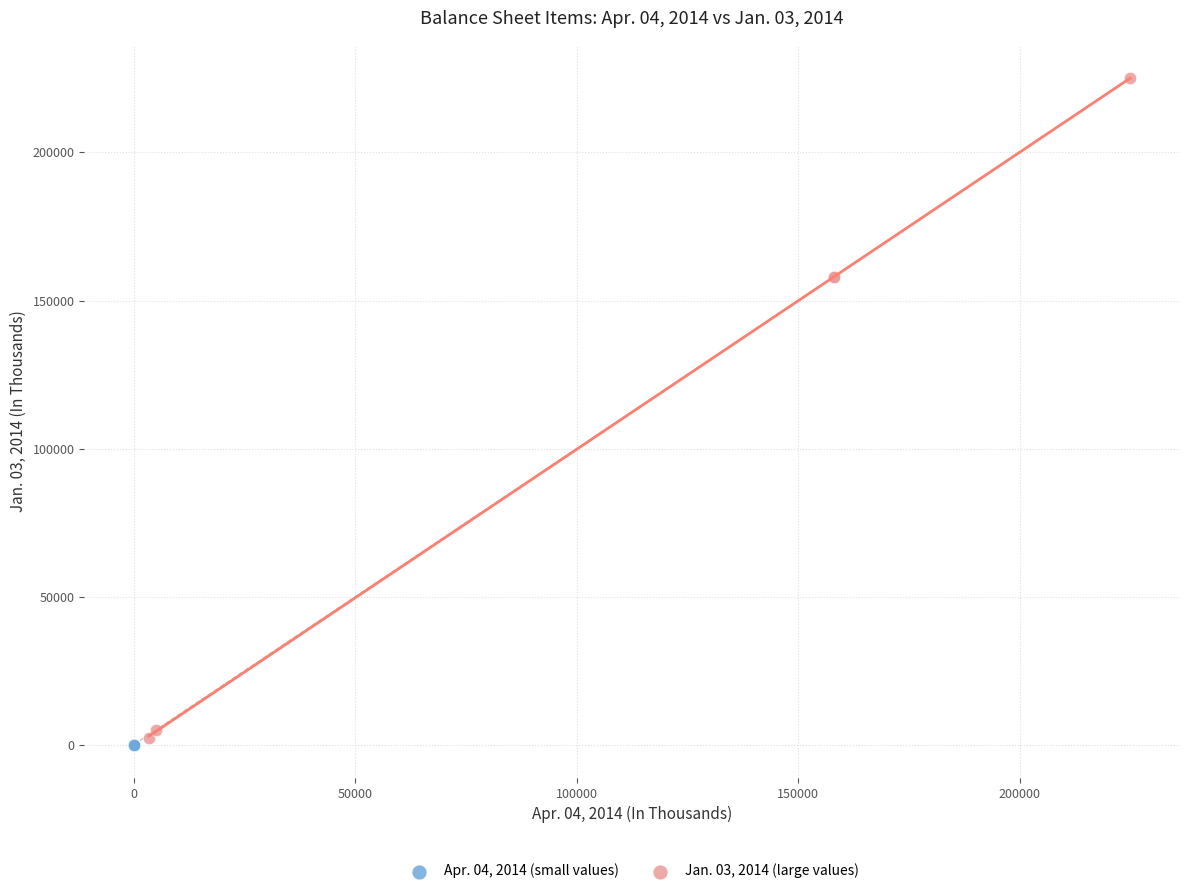

Which series contains the highest Y value?

Jan. 03, 2014 (large values)